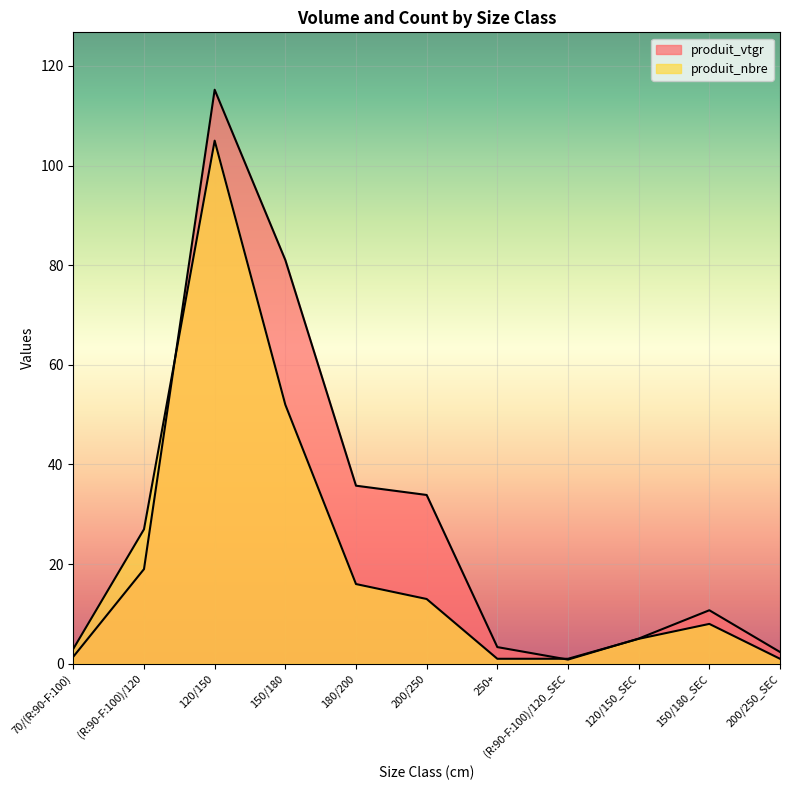

Reading right to left, list all the values displayed in this chart.

produit_vtgr: 200/250_SEC=2.4	150/180_SEC=10.7	120/150_SEC=5.1	(R:90-F:100)/120_SEC=0.8	250+=3.3	200/250=33.9	180/200=35.7	150/180=81.0	120/150=115.2	(R:90-F:100)/120=19.0	70/(R:90-F:100)=1.4
produit_nbre: 200/250_SEC=1.0	150/180_SEC=8.0	120/150_SEC=5.0	(R:90-F:100)/120_SEC=1.0	250+=1.0	200/250=13.0	180/200=16.0	150/180=52.0	120/150=105.0	(R:90-F:100)/120=27.0	70/(R:90-F:100)=3.0